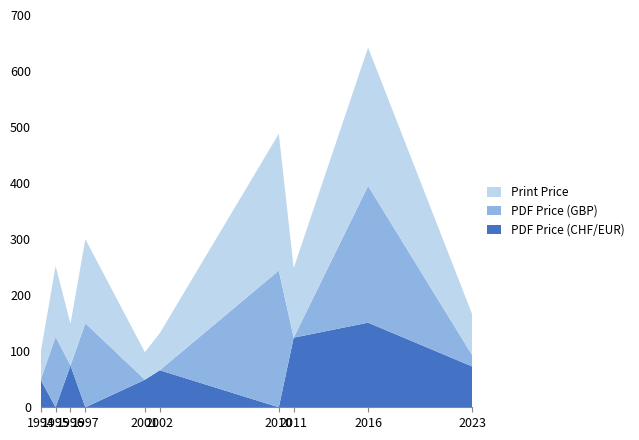

Reading right to left, transcribe all the data shown in this chart.

PDF Price (CHF/EUR): 72.8	151.0	124.2	0.0	66.1	49.2	0.0	74.6	0.0	49.2
PDF Price (GBP): 20.0	244.0	0.0	244.0	0.0	0.0	150.0	0.0	126.0	0.0
Print Price: 72.8	247.0	124.2	244.0	66.1	49.2	150.0	74.6	126.0	49.2